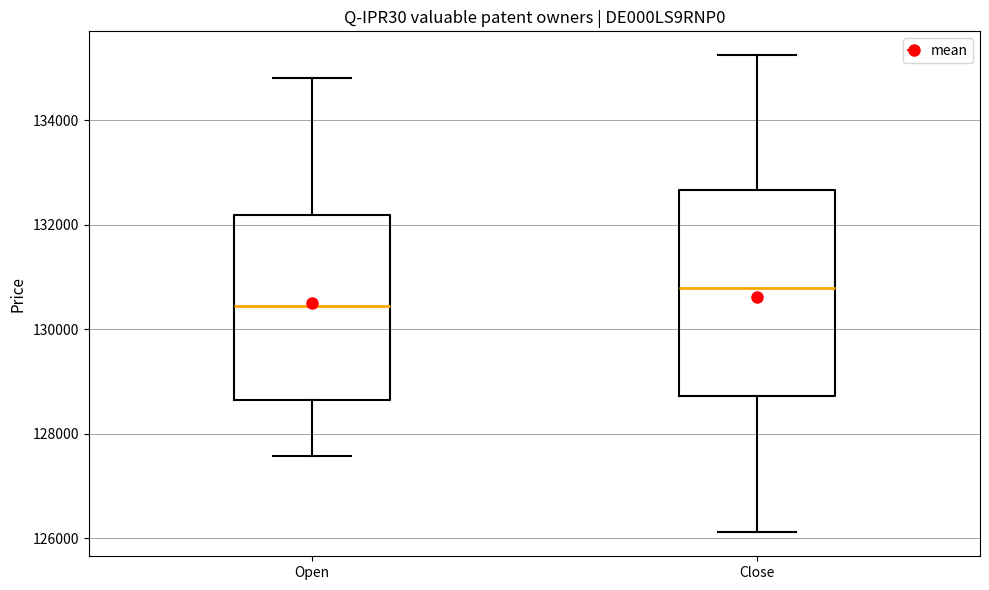

Reading left to right, transcribe this box plot: for each box, give where its median line is, the range the box spans, and where its two whiskers end, as read against the y-axis. The values are not printed on the chart, so give them approximately, as read against the axis.

Open: median 130400, box 128600 to 132200, whiskers 127600 to 134800
Close: median 130800, box 128800 to 132600, whiskers 126200 to 135200